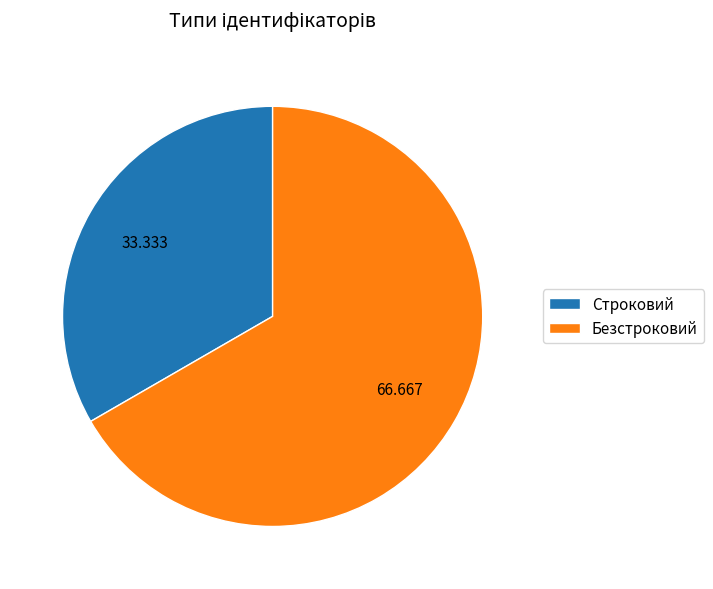

Is there a majority slice in this chart?

Yes